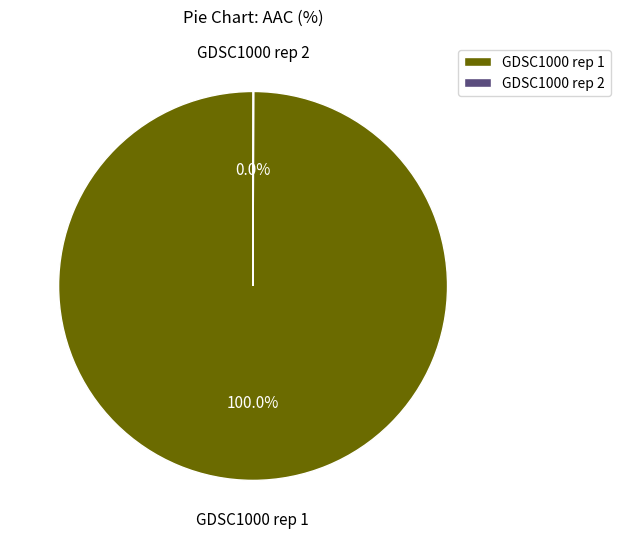

Which category has the biggest portion of the pie?

GDSC1000 rep 1